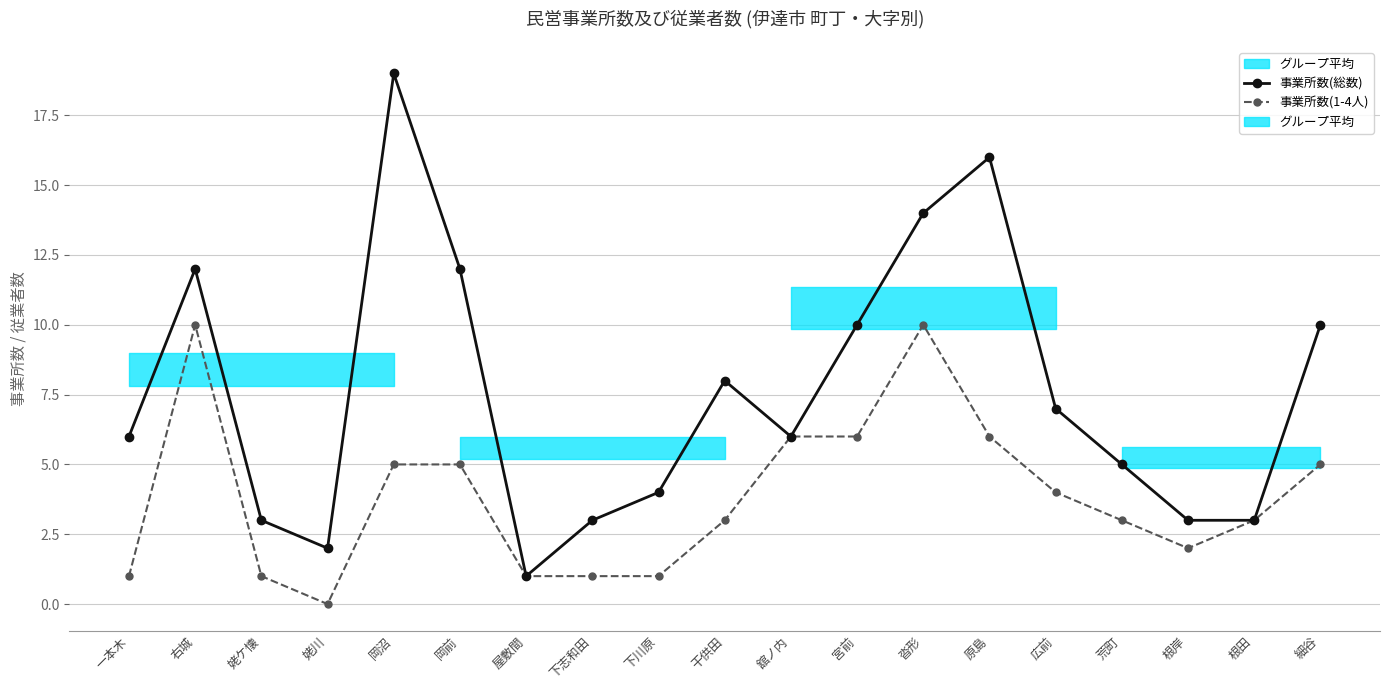

Where does the 事業所数(総数) series first go above 6?

右城